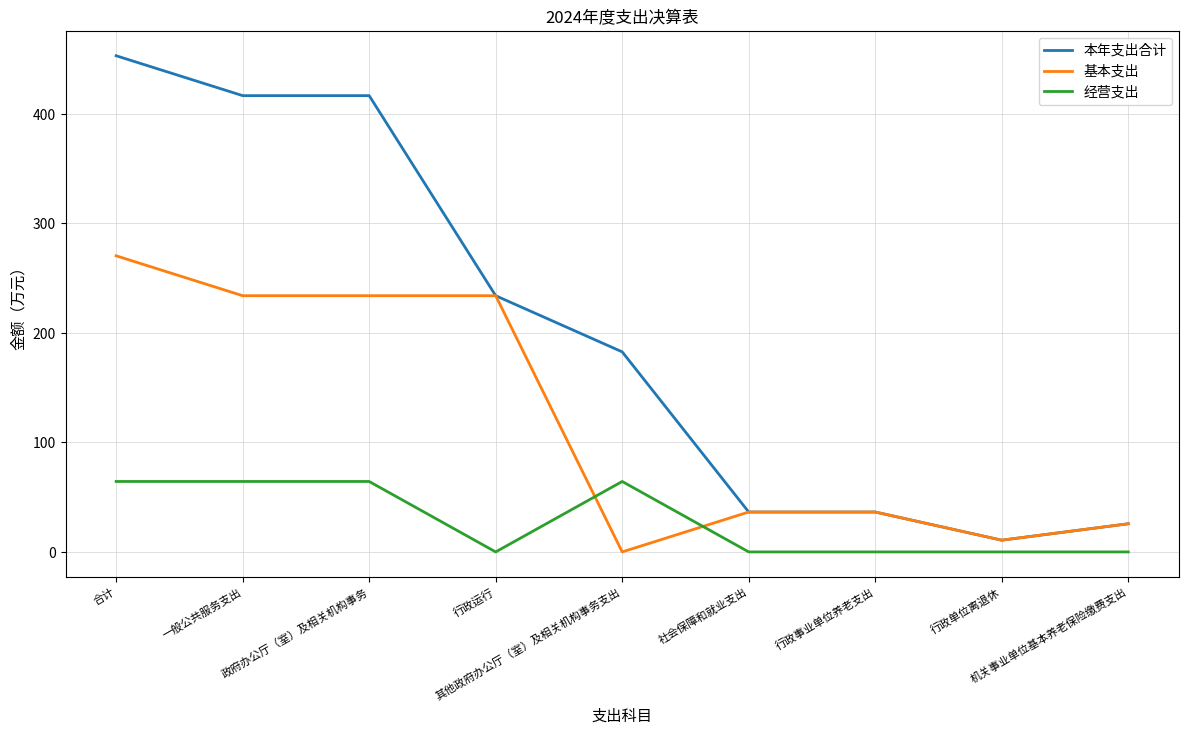

What is the greatest value displayed?

453.0